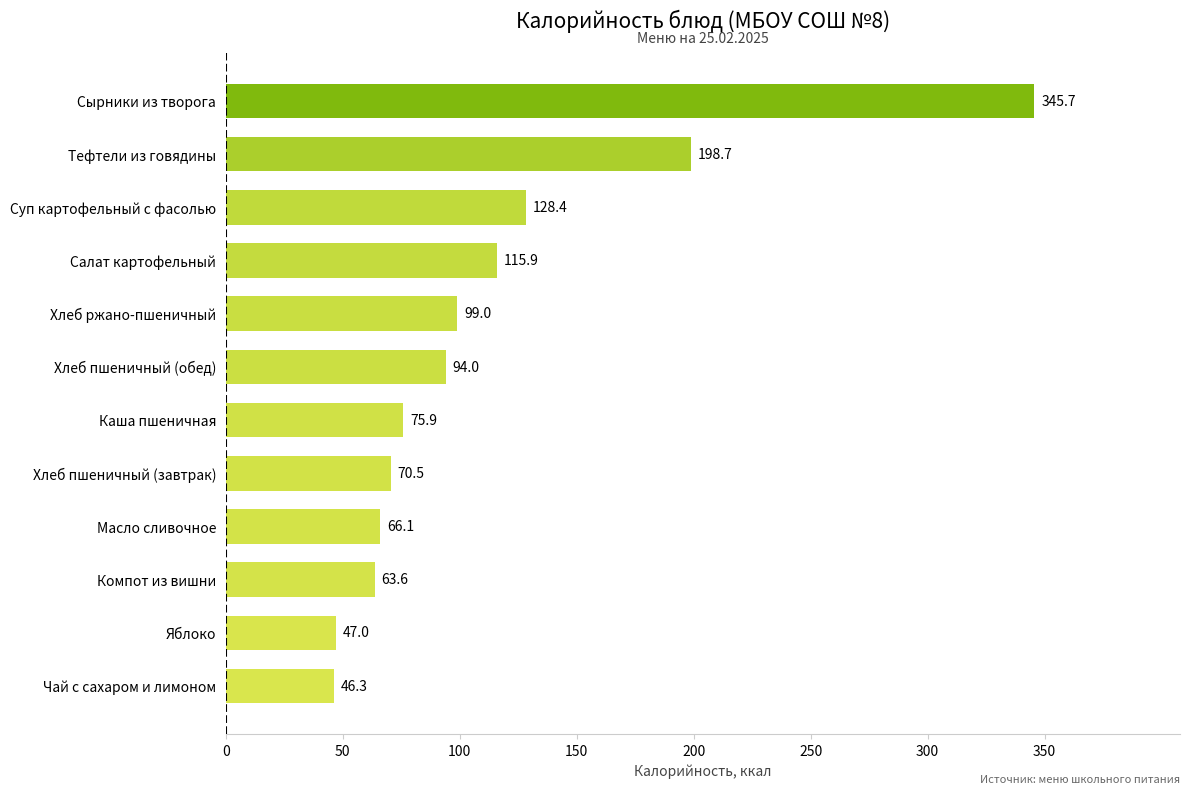

What is the maximum value shown in the chart?

345.7